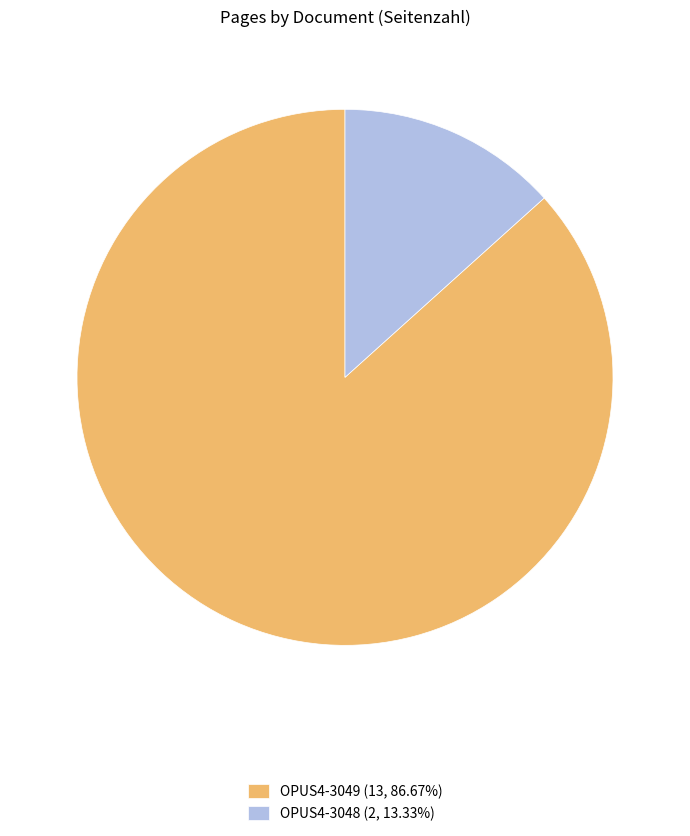

Do OPUS4-3049 and OPUS4-3048 together represent more than half of the pie?

Yes